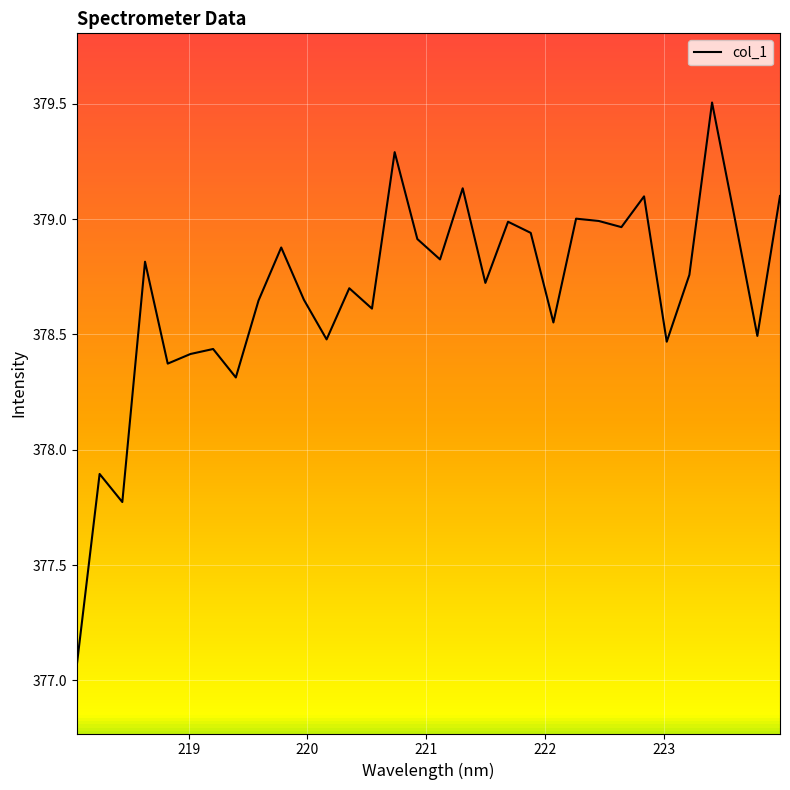

What is the greatest value displayed?

379.5